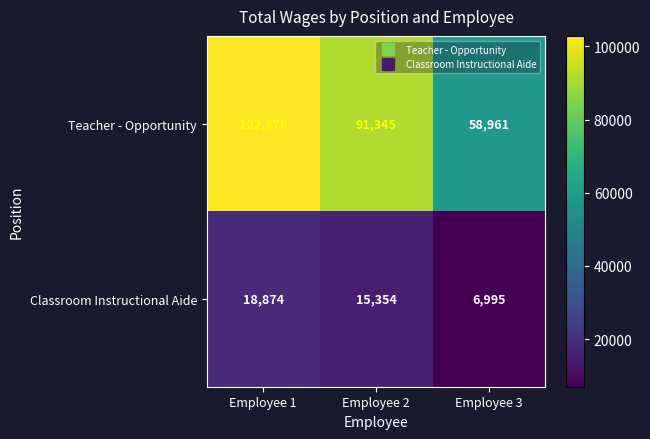

Read the Classroom Instructional Aide value at Employee 1.

18874